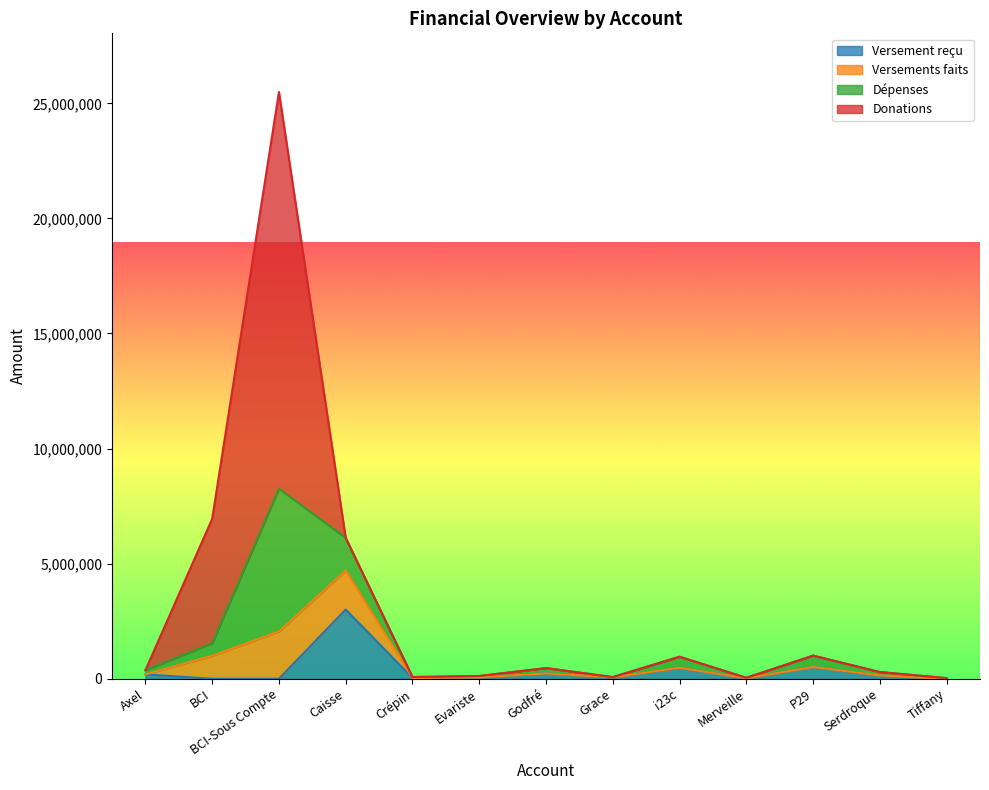

Is it true that Versements faits equals 0 at Grace?

True